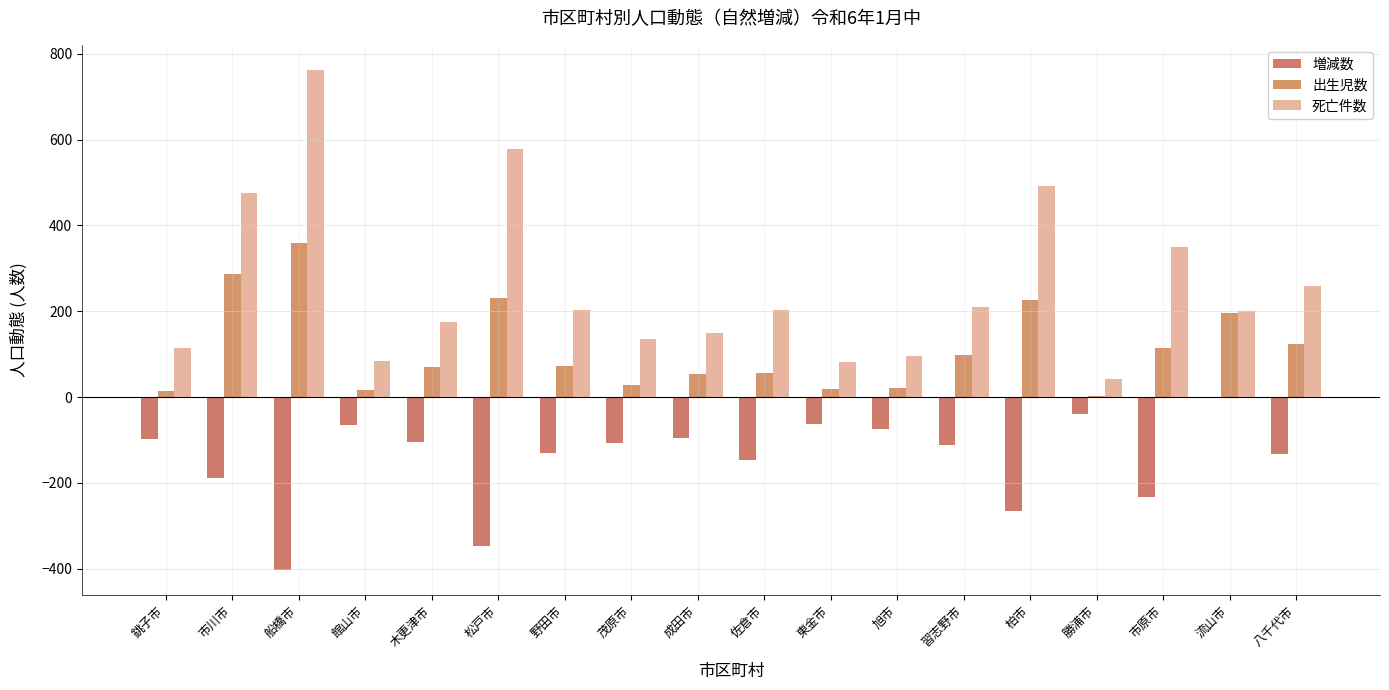

Reading left to right, extract all data points from this chart.

増減数: -99	-188	-403	-66	-104	-347	-130	-108	-95	-146	-63	-75	-111	-266	-39	-234	-3	-134
出生児数: 15	288	360	17	70	231	72	27	54	56	19	21	99	226	3	115	197	124
死亡件数: 114	476	763	83	174	578	202	135	149	202	82	96	210	492	42	349	200	258